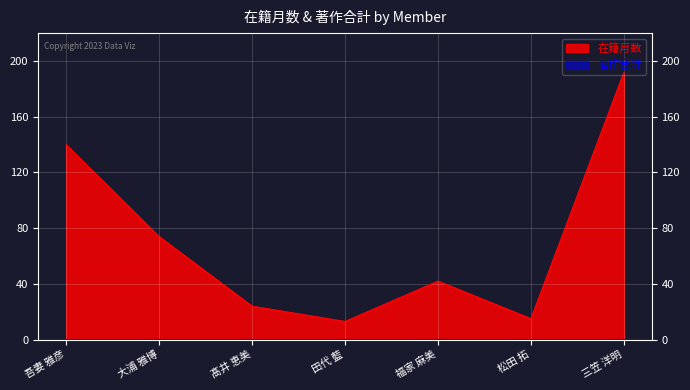

What position from the right is 吾妻 雅彦?

7